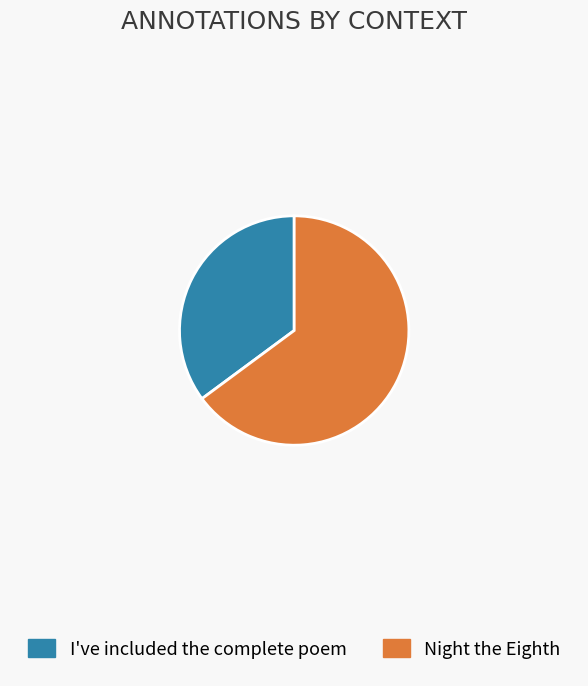

What is the smallest slice in the pie chart?

I've included the complete poem